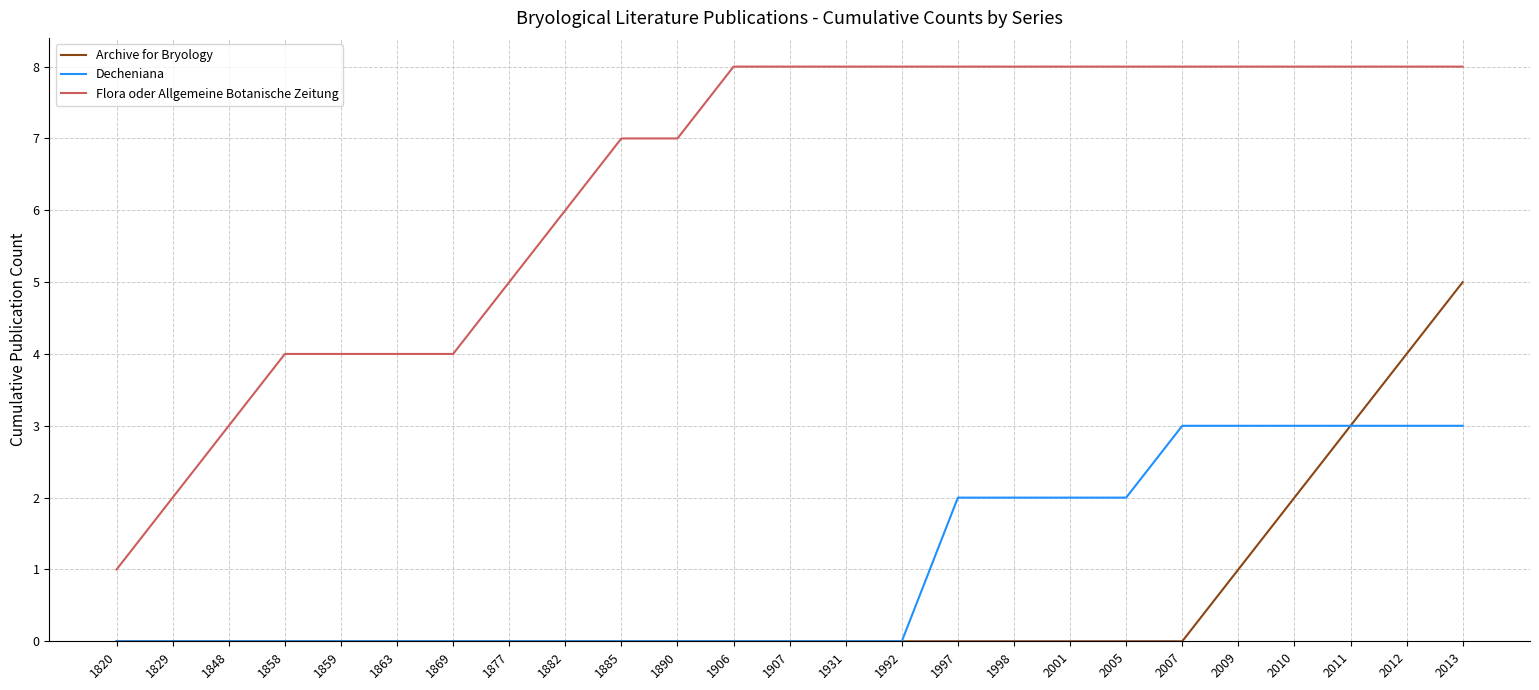

What is the total value across all series at 1998?

10